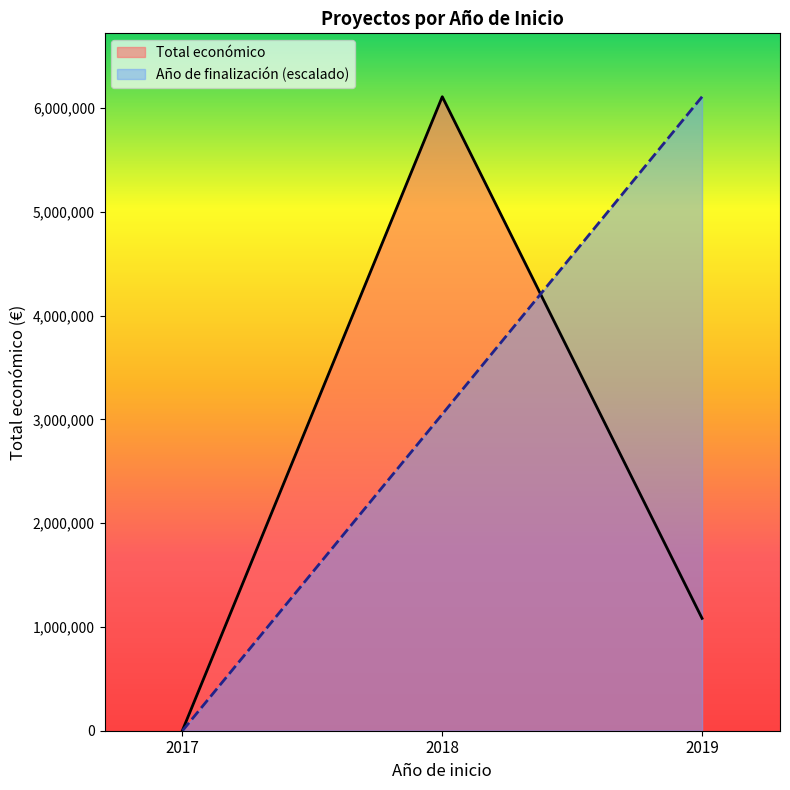

Rank the series by their average value, from highest to lowest.

Año de finalización (escalado), Total económico